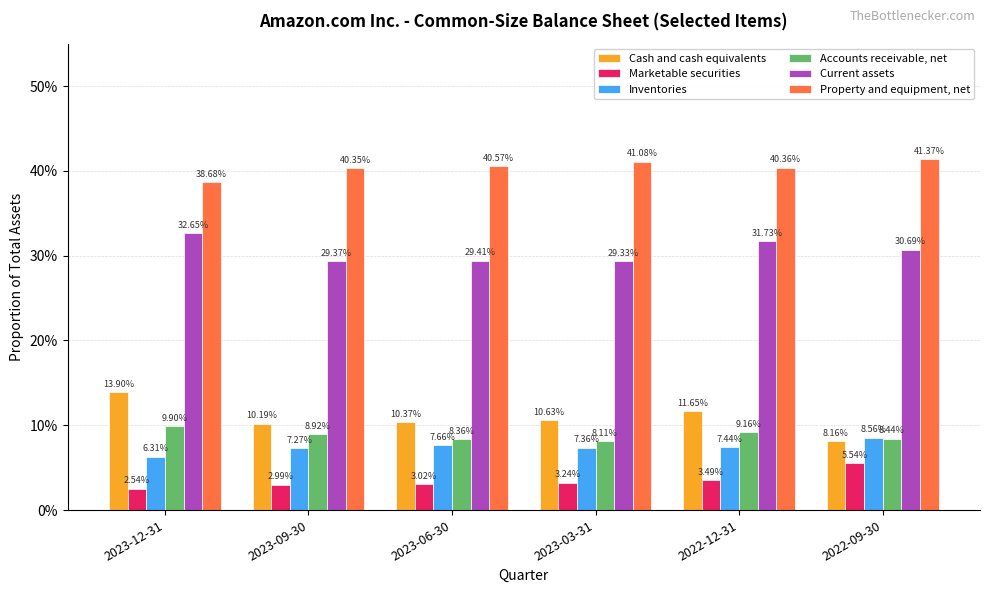

What is the label of the 1st bar from the left?

2023-12-31